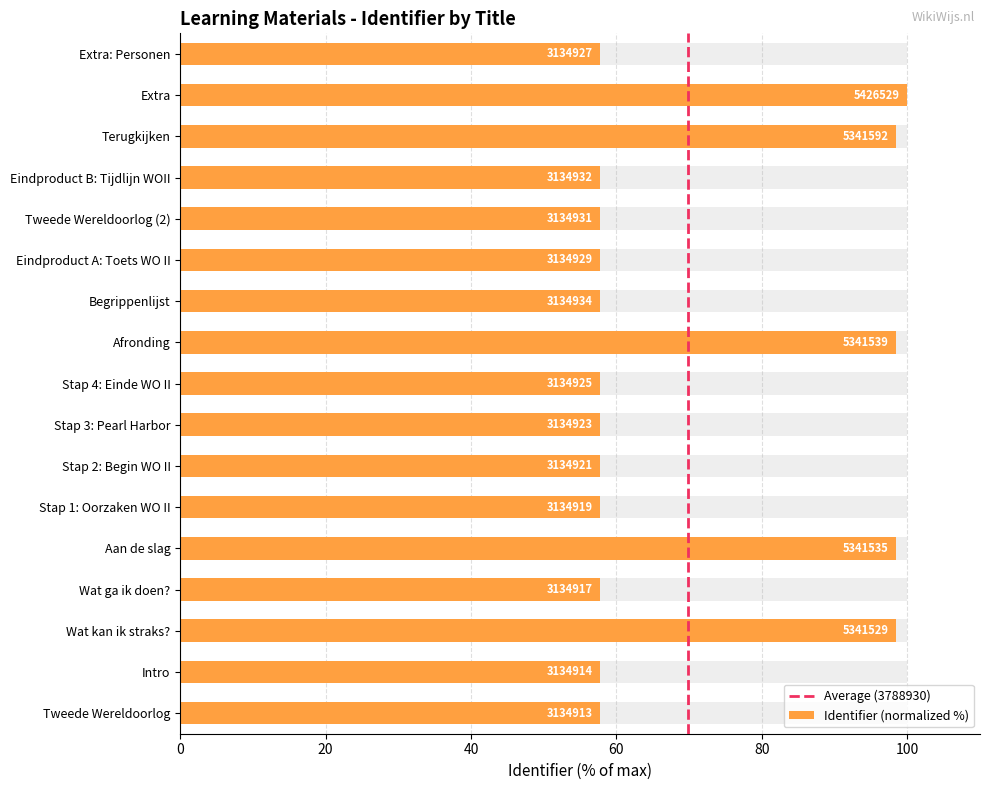

Reading left to right, extract all data points from this chart.

Tweede Wereldoorlog=57.8	Intro=57.8	Wat kan ik straks?=98.4	Wat ga ik doen?=57.8	Aan de slag=98.4	Stap 1: Oorzaken WO II=57.8	Stap 2: Begin WO II=57.8	Stap 3: Pearl Harbor=57.8	Stap 4: Einde WO II=57.8	Afronding=98.4	Begrippenlijst=57.8	Eindproduct A: Toets WO II=57.8	Tweede Wereldoorlog (2)=57.8	Eindproduct B: Tijdlijn WOII=57.8	Terugkijken=98.4	Extra=100.0	Extra: Personen=57.8